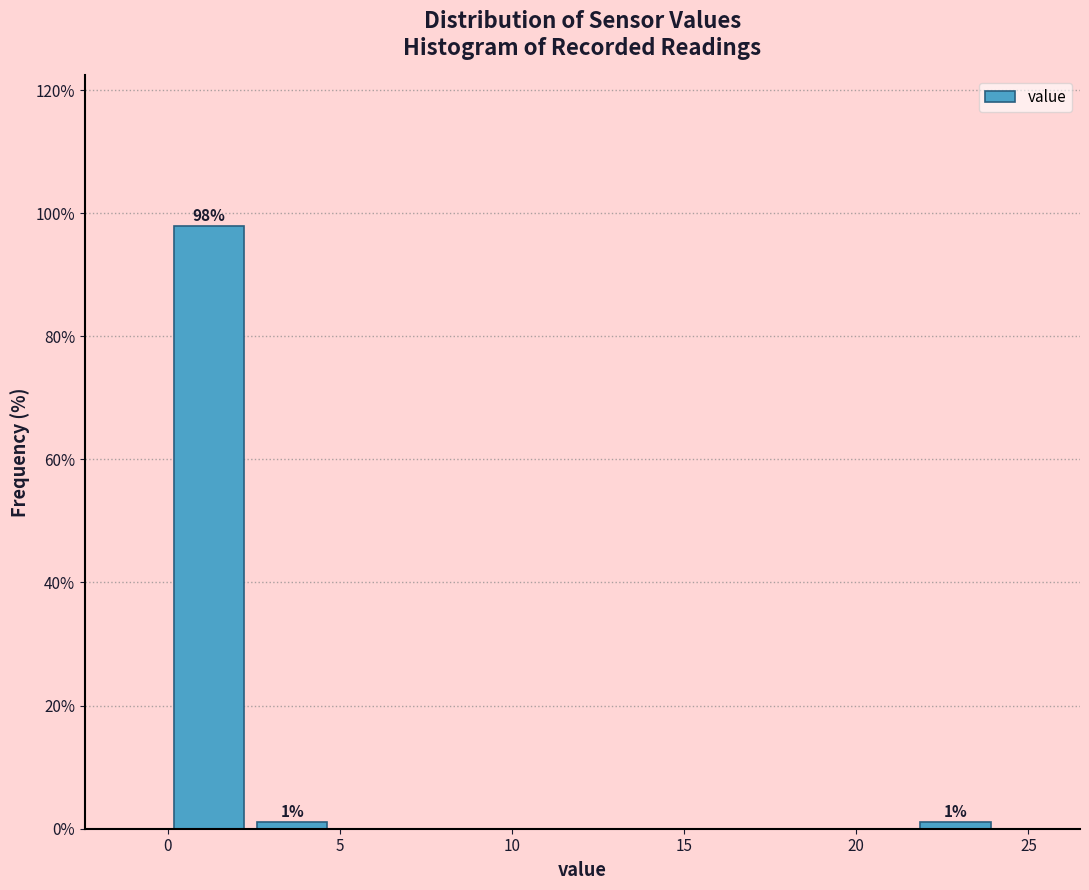

Which range on the x-axis has the tallest bar?

0.0 to 2.5